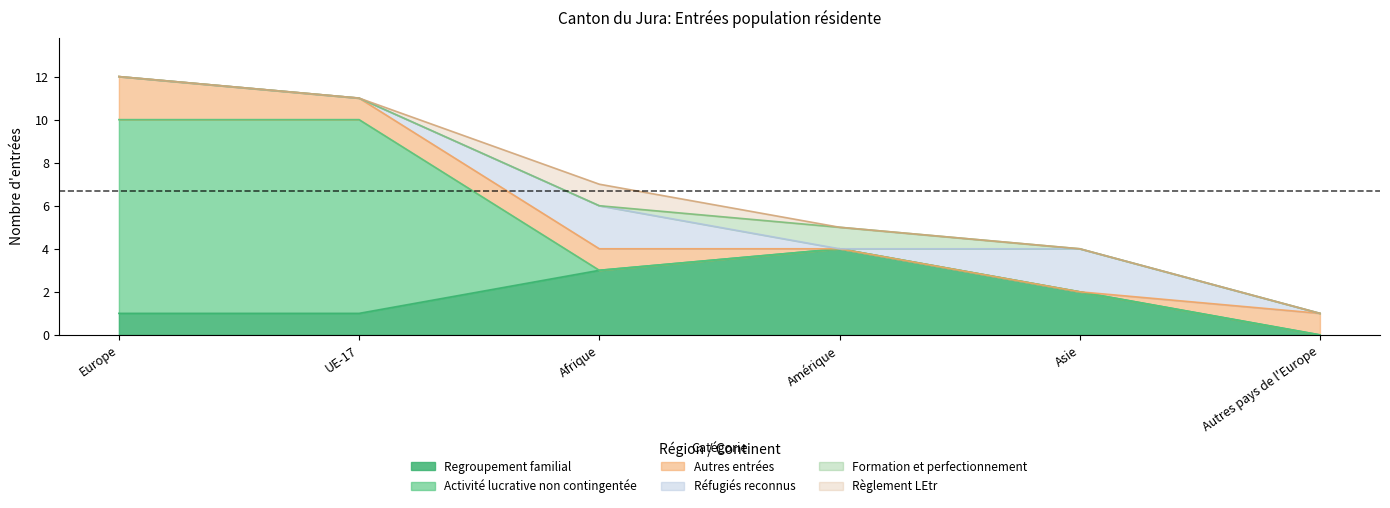

True or false: Règlement LEtr has more than 2 points higher than both neighbors.

False